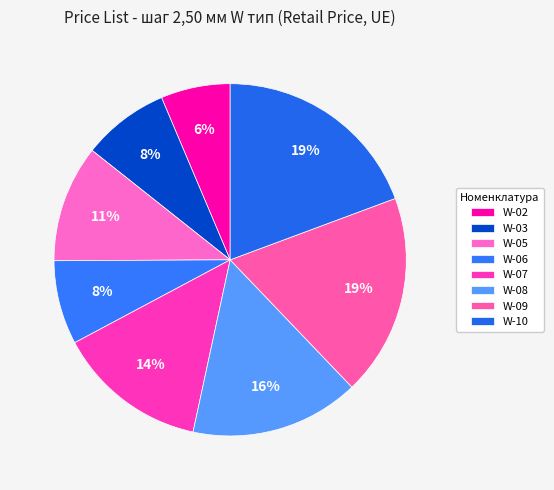

To the nearest percent, what is the difference between the largest and smallest slice percentages?

13%